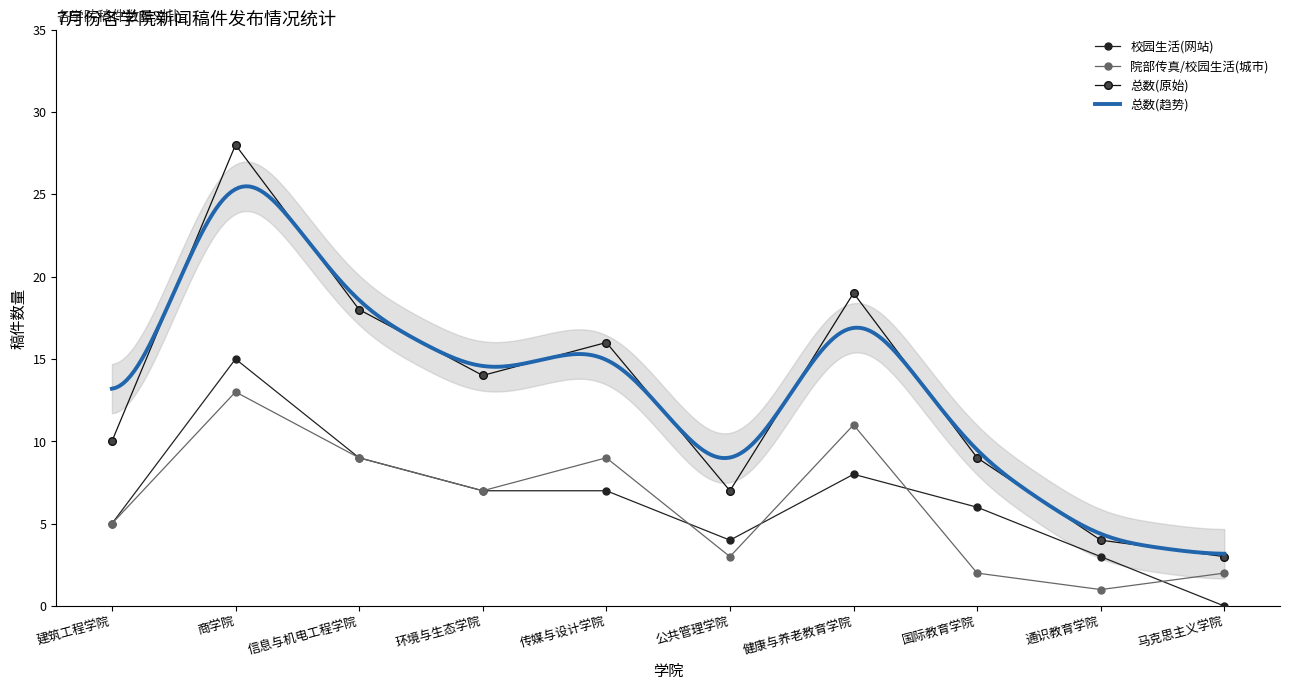

Reading right to left, extract all data points from this chart.

总数: 马克思主义学院=3	通识教育学院=4	国际教育学院=9	健康与养老教育学院=19	公共管理学院=7	传媒与设计学院=16	环境与生态学院=14	信息与机电工程学院=18	商学院=28	建筑工程学院=10
校园生活(网站): 马克思主义学院=0	通识教育学院=3	国际教育学院=6	健康与养老教育学院=8	公共管理学院=4	传媒与设计学院=7	环境与生态学院=7	信息与机电工程学院=9	商学院=15	建筑工程学院=5
院部传真/校园生活(城市): 马克思主义学院=2	通识教育学院=1	国际教育学院=2	健康与养老教育学院=11	公共管理学院=3	传媒与设计学院=9	环境与生态学院=7	信息与机电工程学院=9	商学院=13	建筑工程学院=5